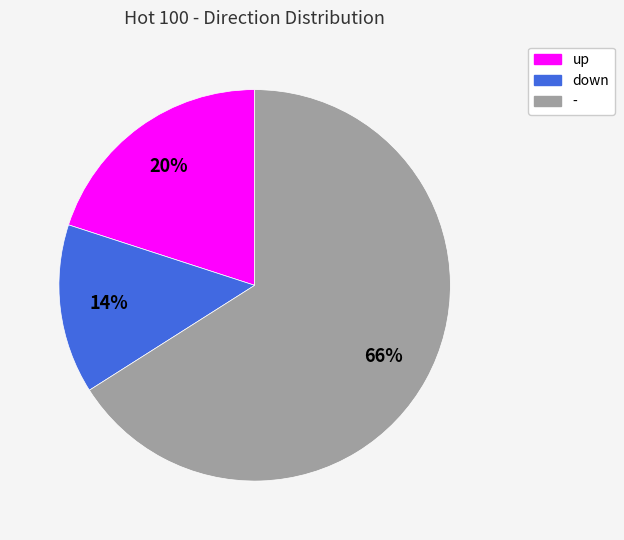

How many segments does this pie chart have?

3